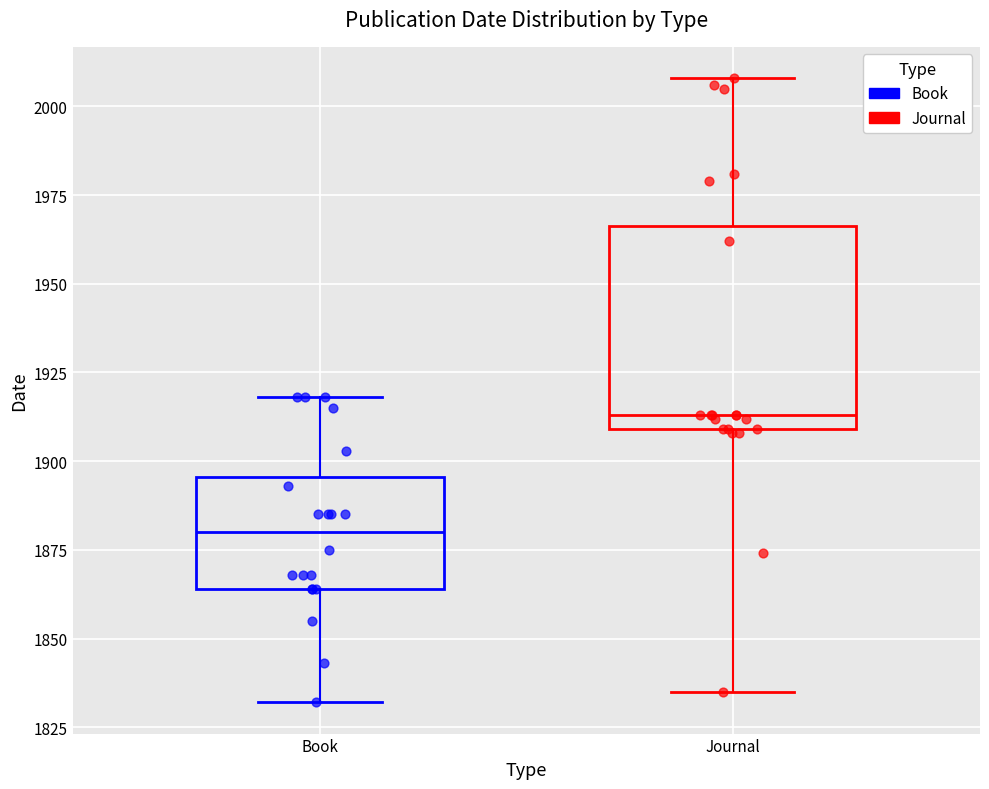

Which box has the lowest median line?

Book